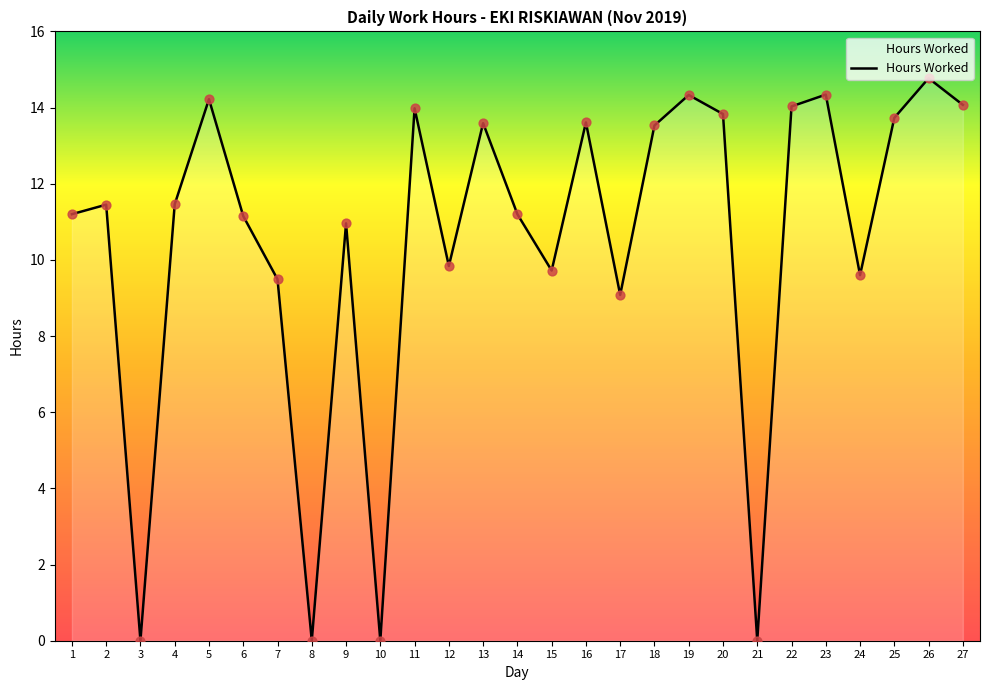

What is the ratio of the value at 19 to the value at 15?

1.5